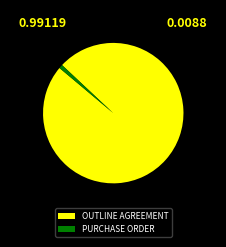

Rank the categories by value from lowest to highest.

PURCHASE ORDER, OUTLINE AGREEMENT